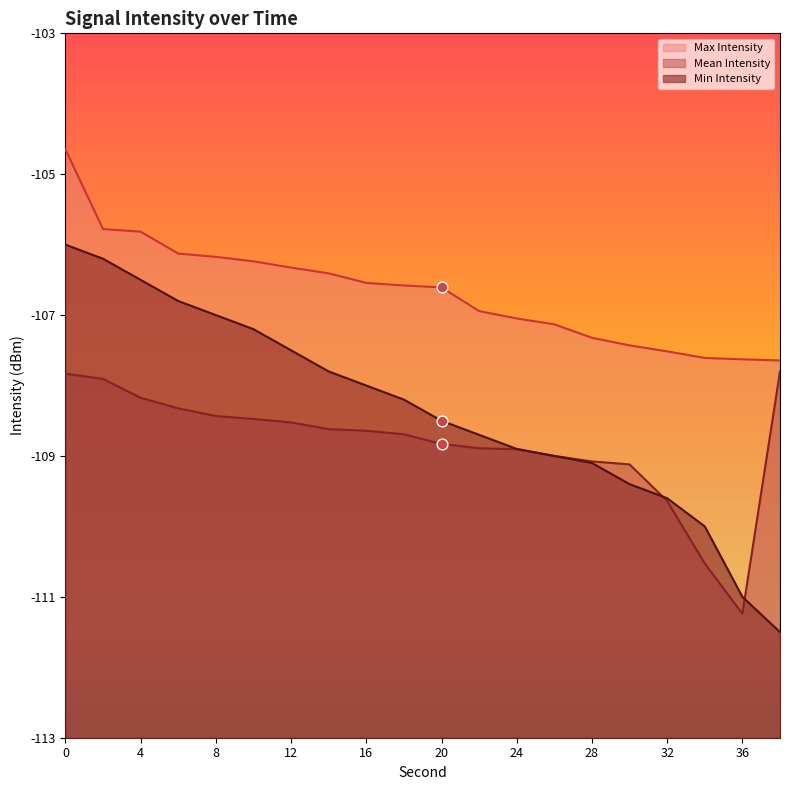

What is the total value across all series at 38?

-326.9